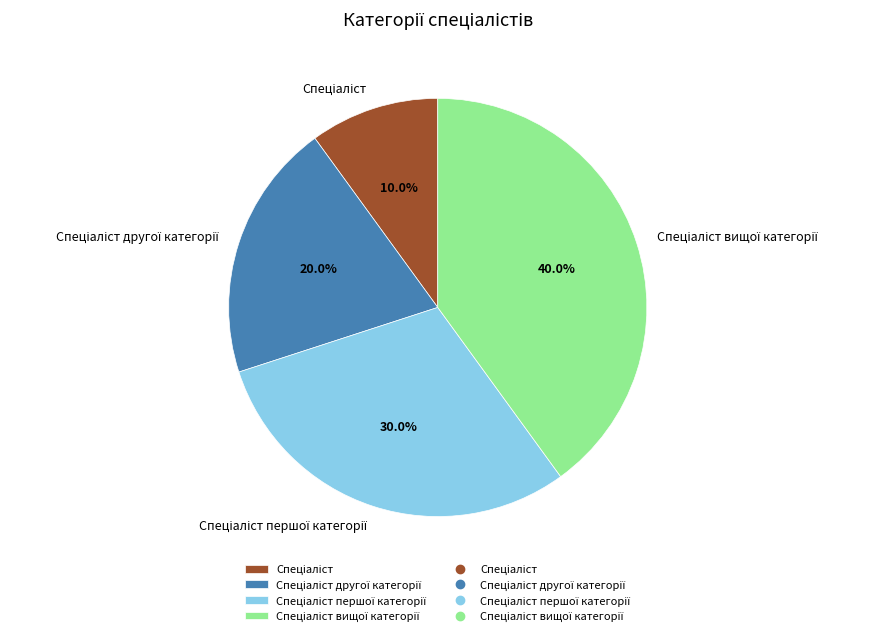

Is there any slice that represents more than half of the pie?

No